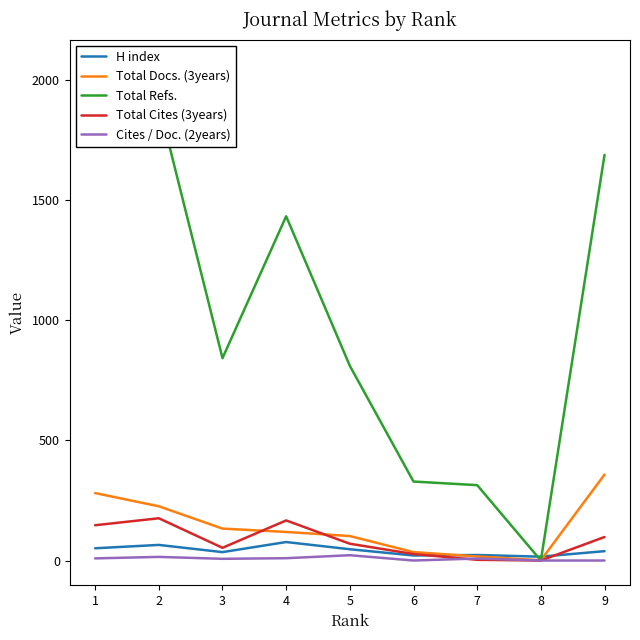

Is it true that Total Docs. (3years) equals 281.0 at 1?

True